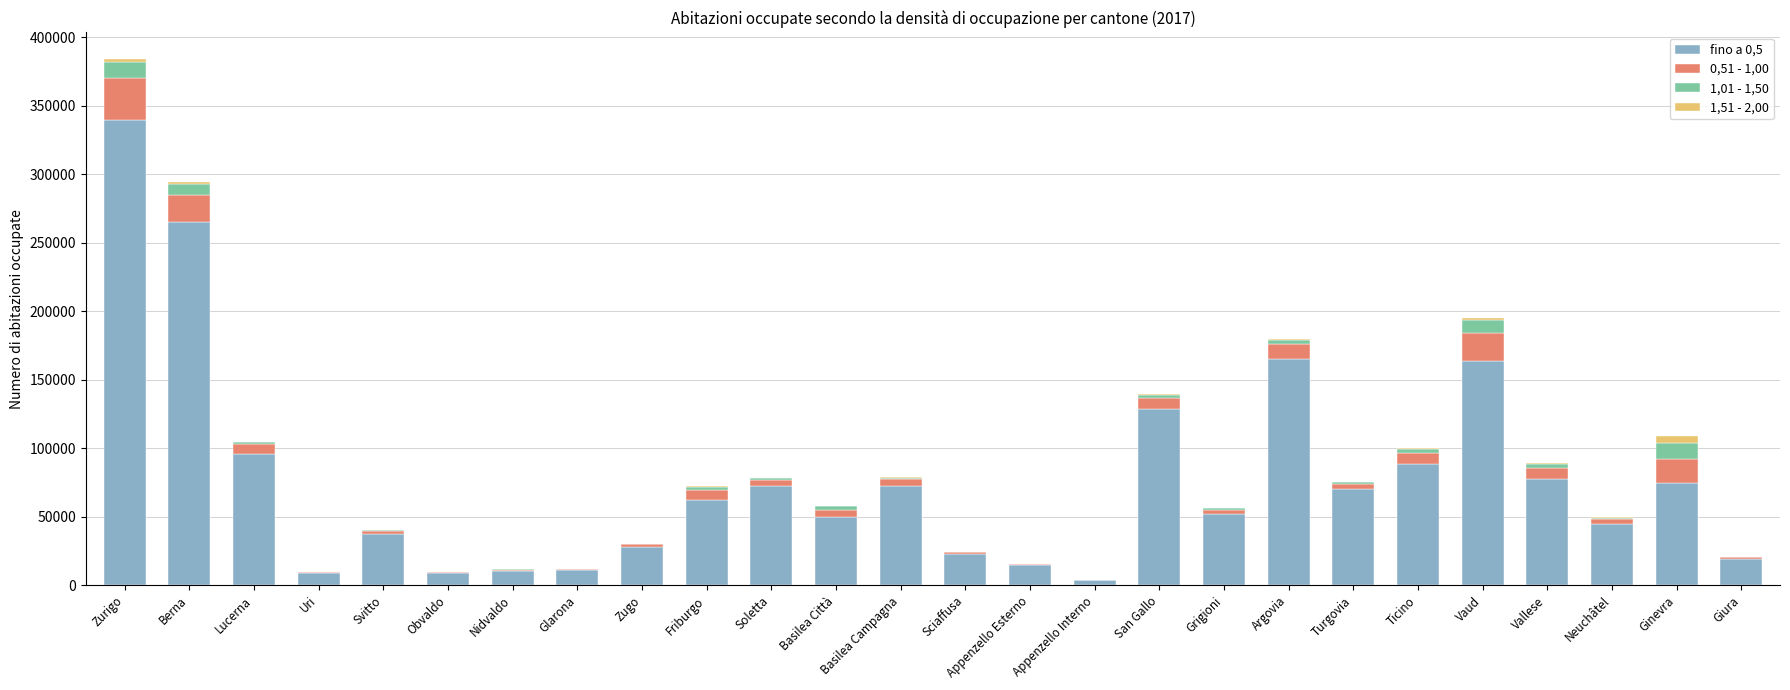

At which category is the sum across all series the highest?

Zurigo